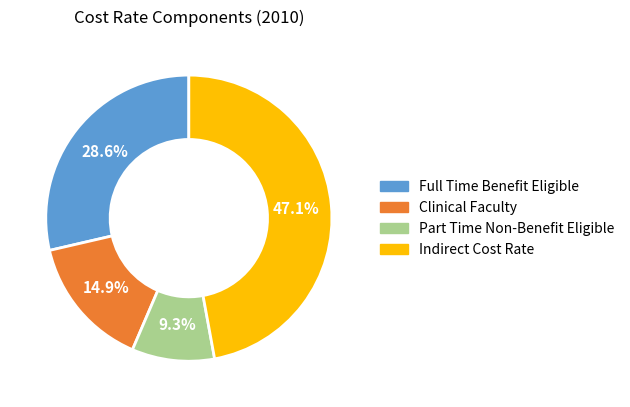

Does Clinical Faculty account for over 50% of the chart?

No